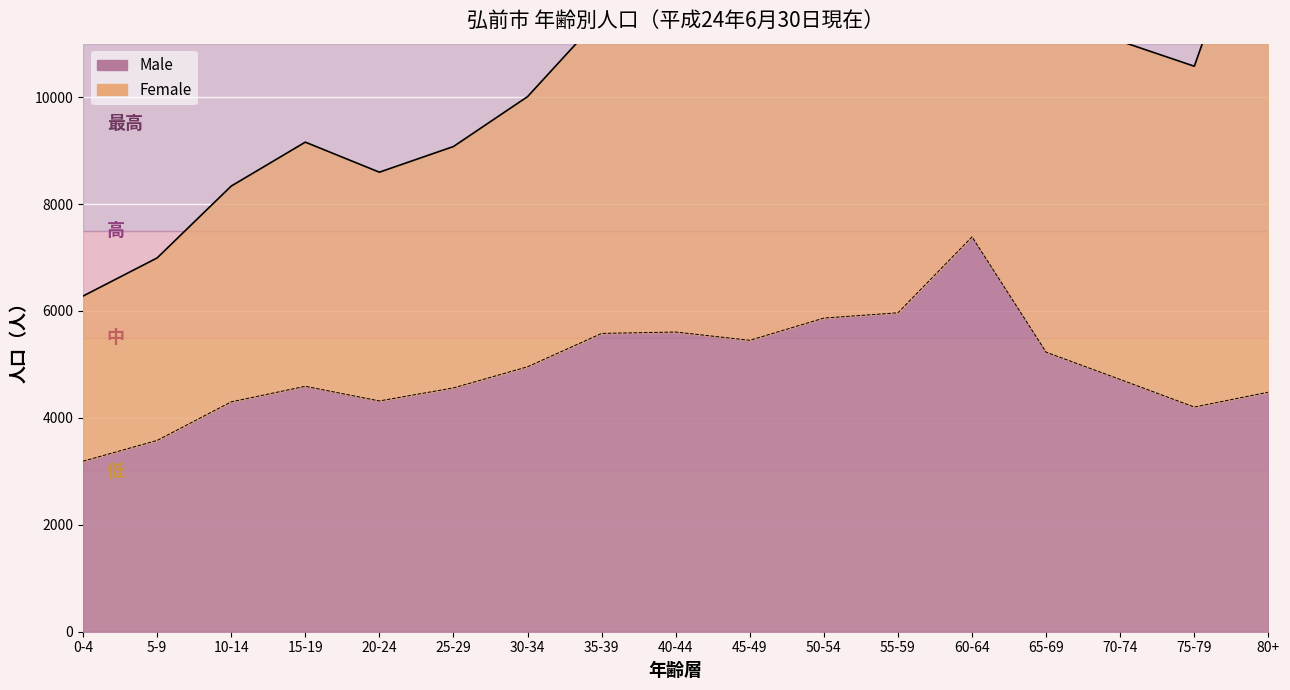

At which category does the data reach its first local peak?

15-19